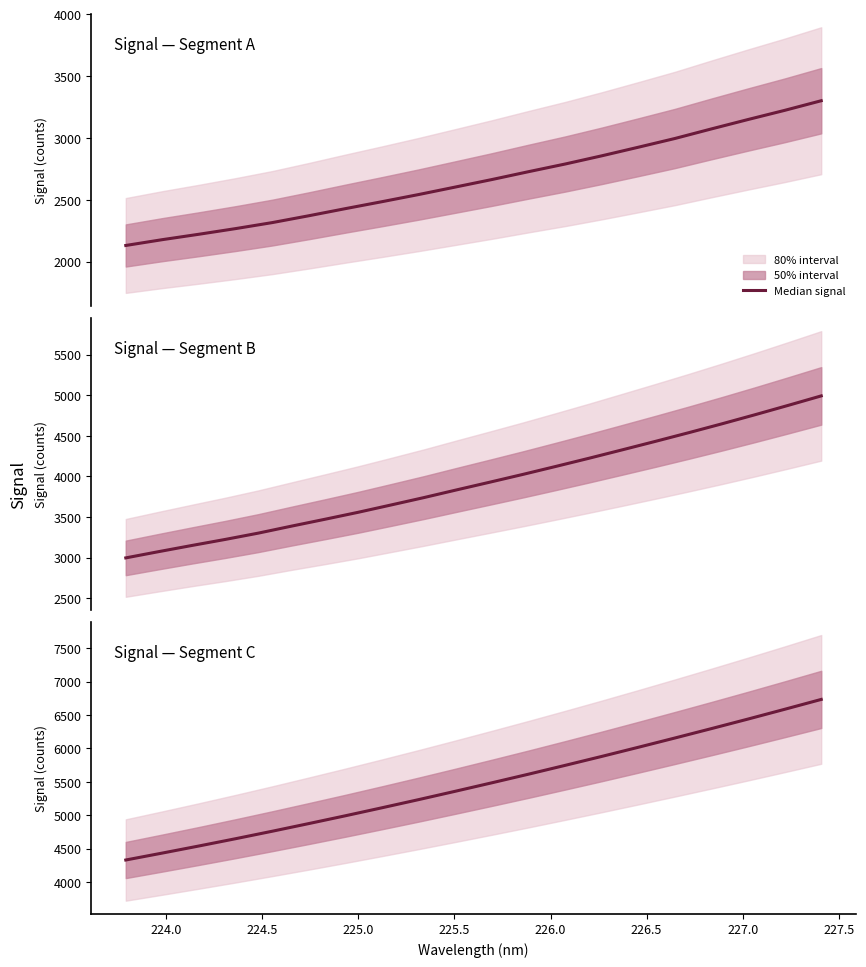

Reading right to left, extract all data points from this chart.

6735.0	6587.0	6441.0	6298.0	6157.0	6018.0	5881.0	5747.0	5615.0	5486.0	5359.0	5234.0	5112.0	4992.0	4875.0	4760.0	4648.0	4539.0	4432.8	4328.5